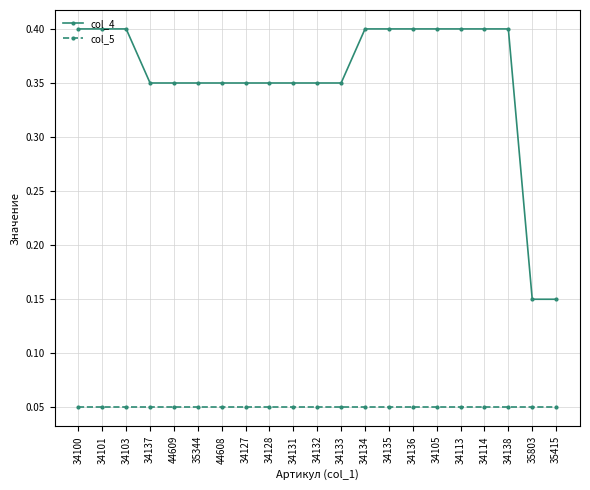

Is the value of col_4 at 34103 greater than the value of col_5 at 35344?

Yes